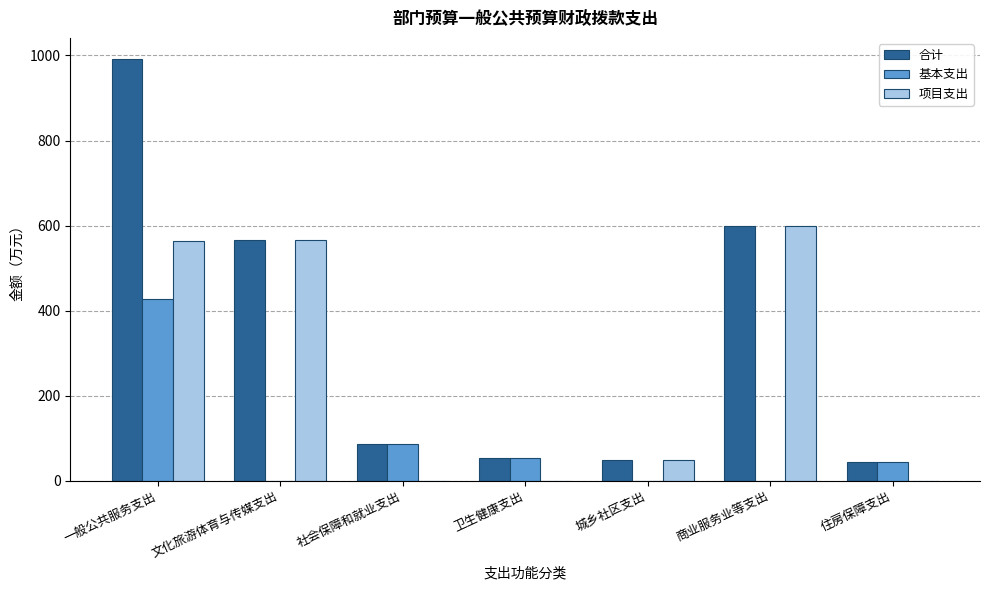

The 项目支出 series shows 804.2 at 文化旅游体育与传媒支出. True or false?

False